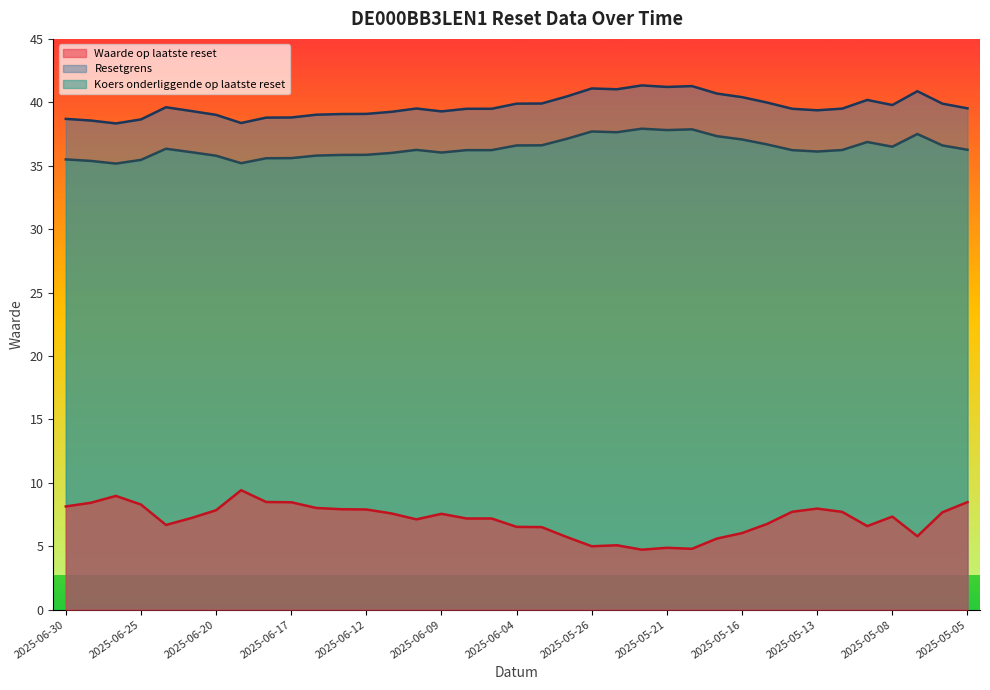

How many values in the Waarde op laatste reset series are below 7?

14